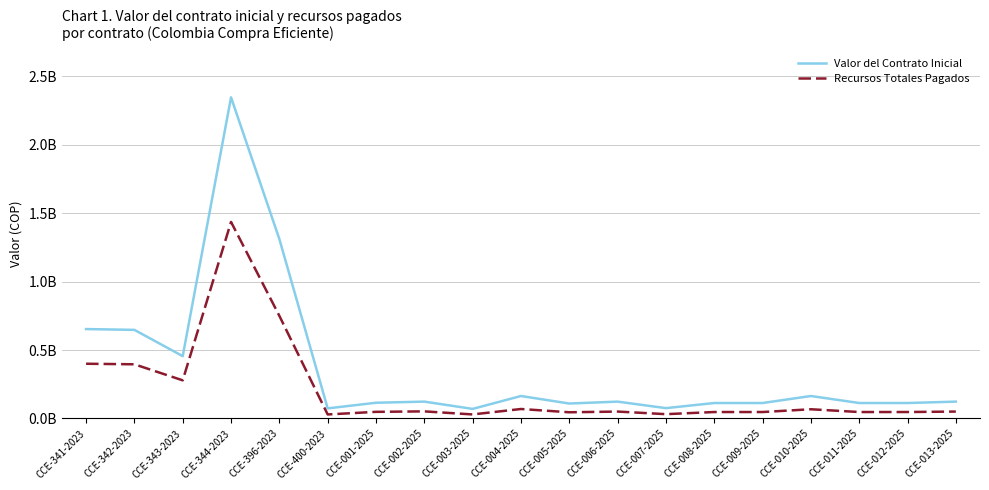

What are all the series names shown in the legend?

Valor del Contrato Inicial, Recursos Totales Pagados